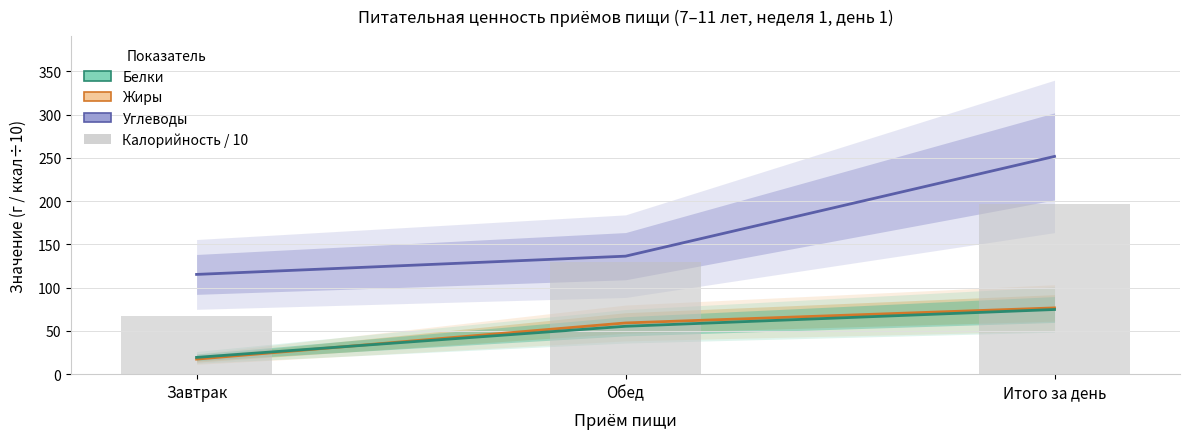

Which series has the largest total across all categories?

Углеводы